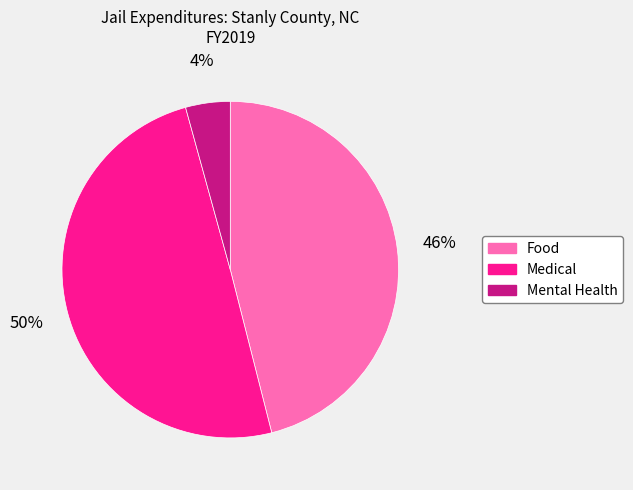

What is the largest slice in the pie chart?

Medical